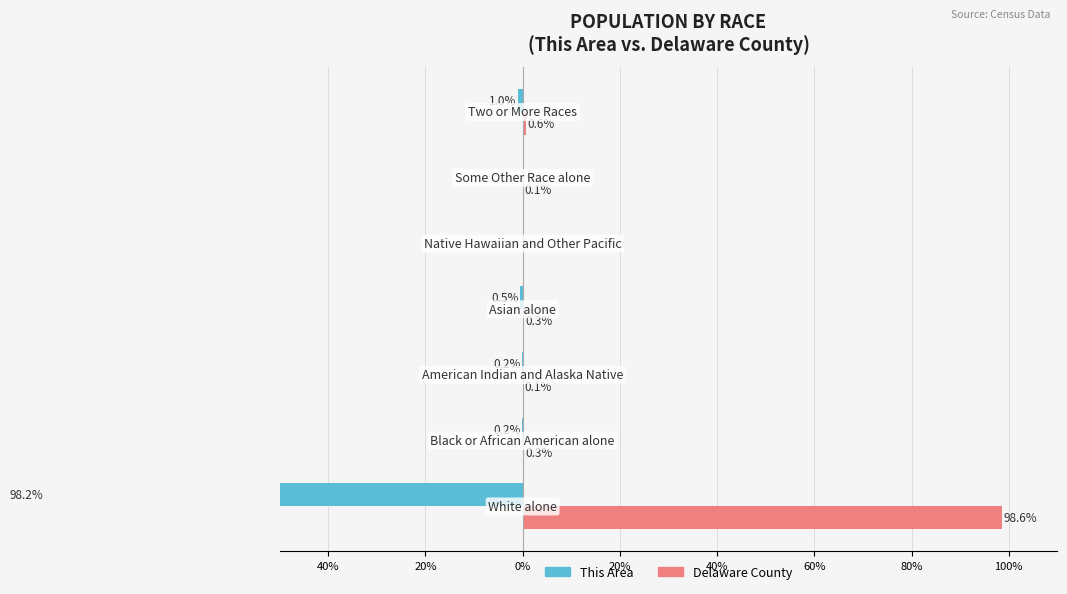

Rank the series by their average value, from highest to lowest.

Delaware County, This Area